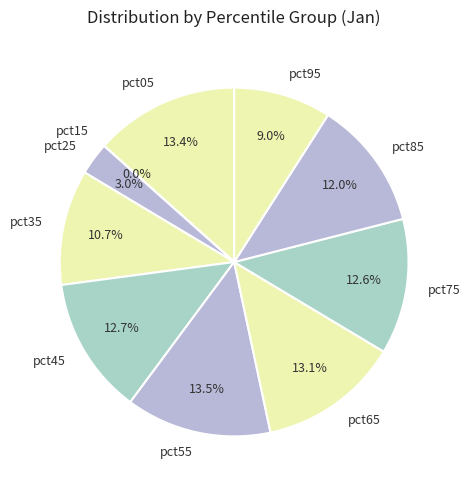

Is the sum of pct95 and pct75 greater than half?

No